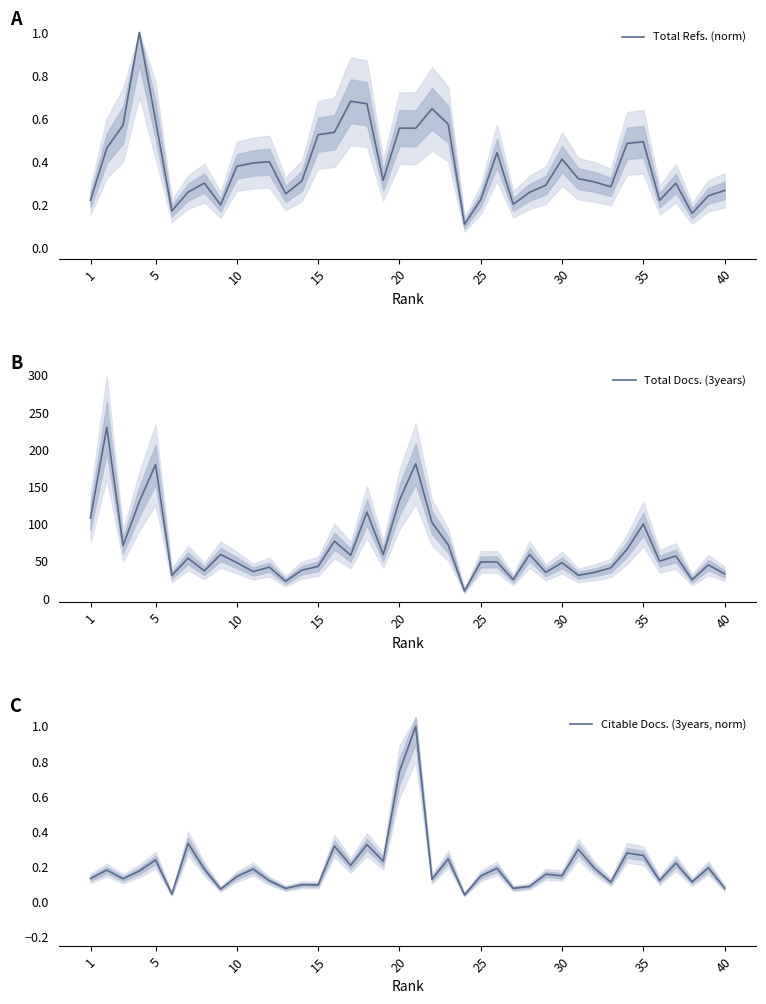

The value of Total Docs. (3years) at 5 is 180. True or false?

True